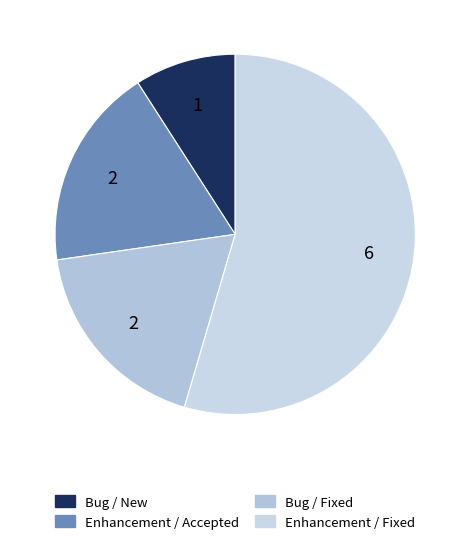

What is the smallest slice in the pie chart?

Bug / New